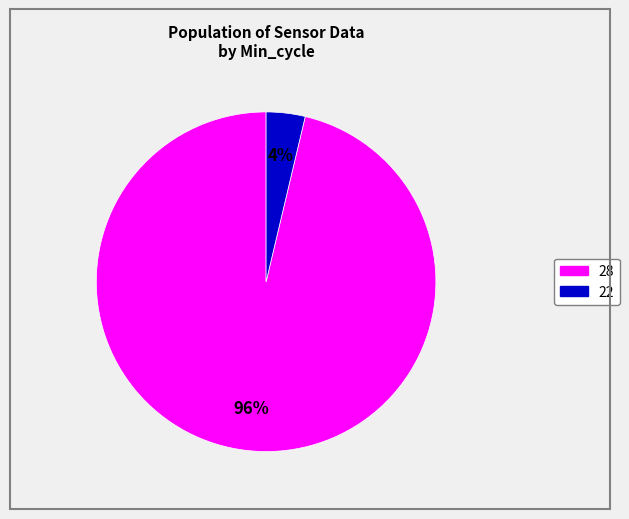

Does any single category account for the majority?

Yes